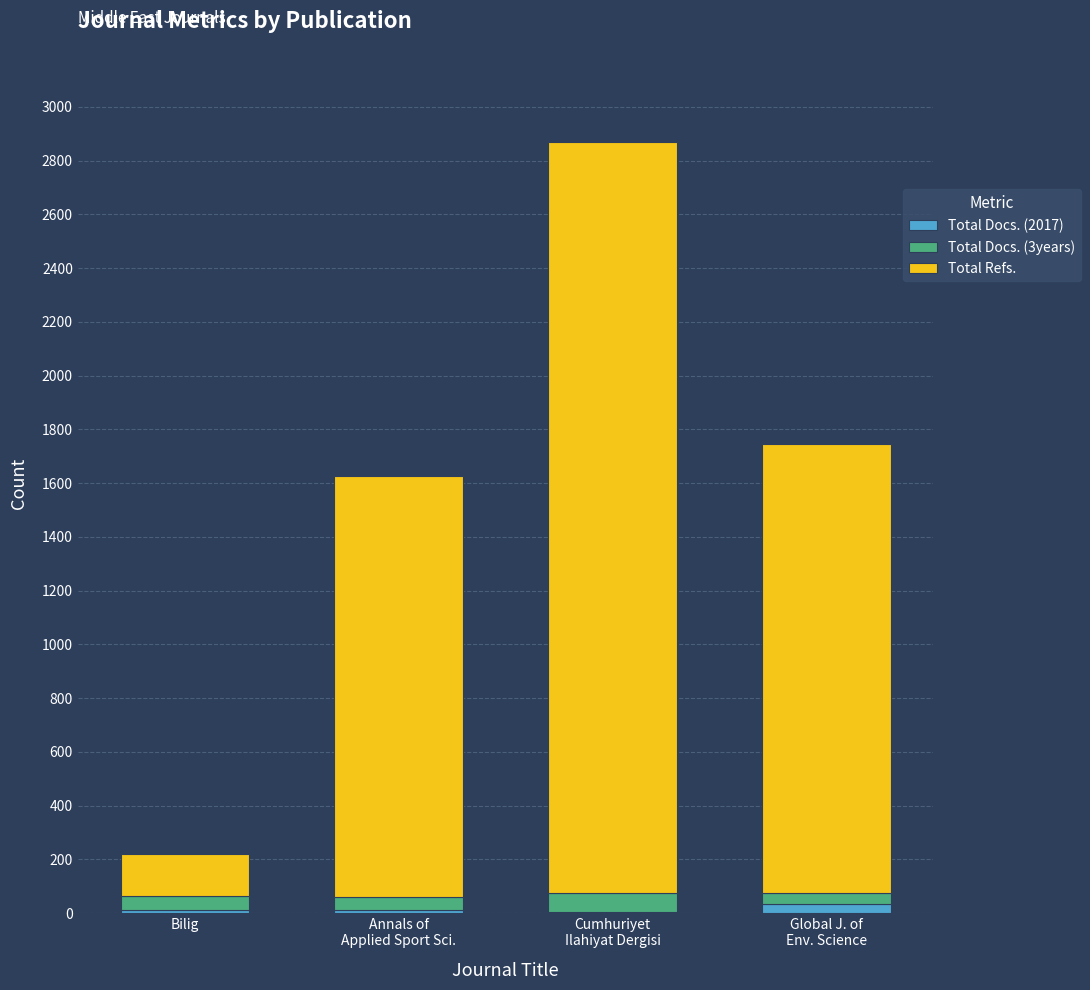

What is the sum of all Total Docs. (2017) values?

57